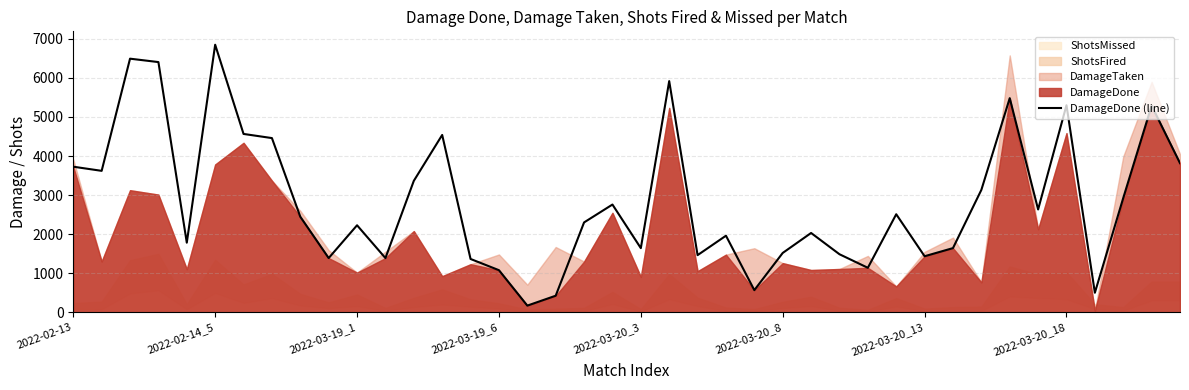

How many lines are shown in the chart?

1